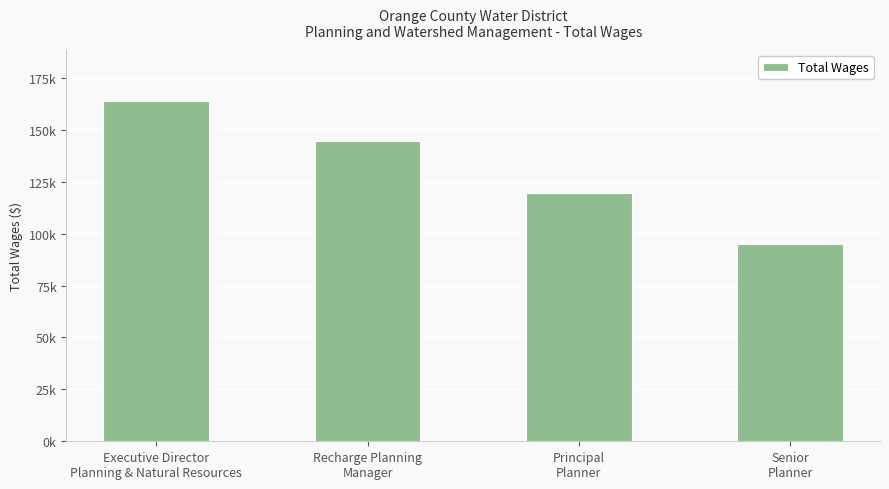

Reading left to right, transcribe all the data shown in this chart.

163878	144427	119834	94981